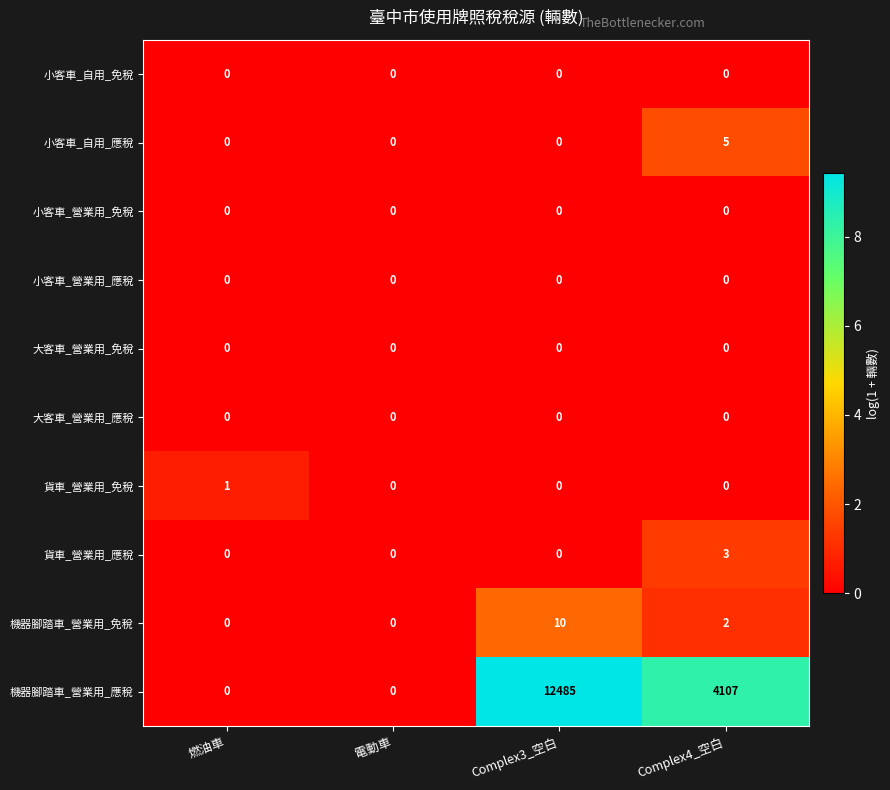

Which series has the largest total across all categories?

機器腳踏車_營業用_應稅